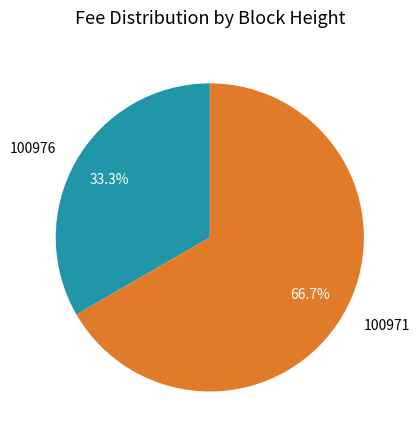

Do 100976 and 100971 together represent more than half of the pie?

Yes